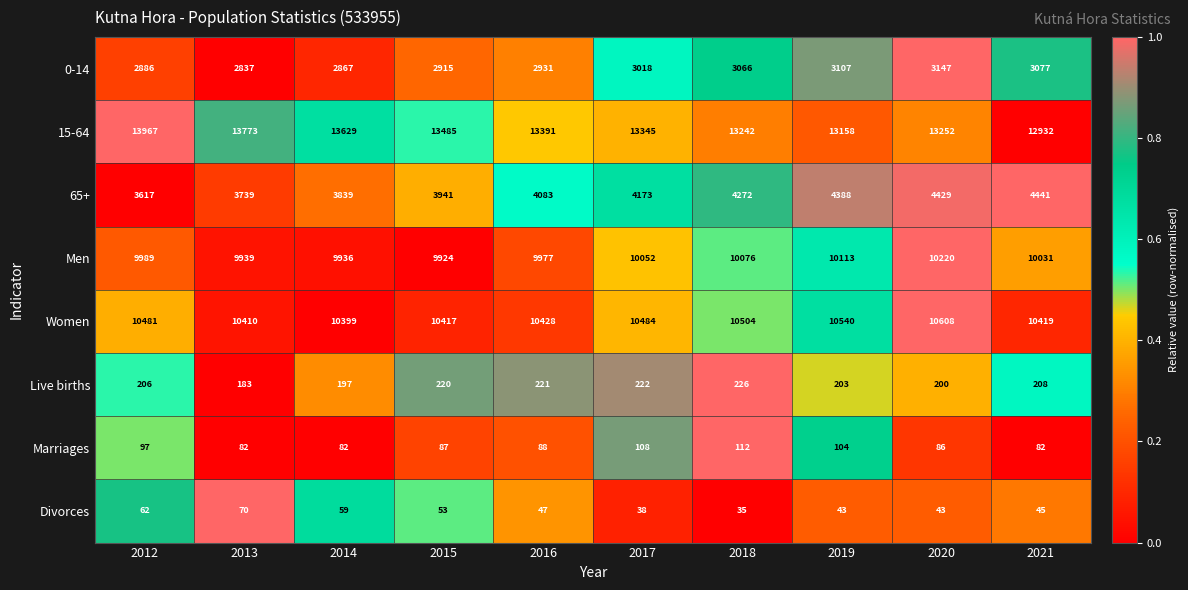

At 2012, list the series in order from largest to smallest.

15-64, Women, Men, 65+, 0-14, Live births, Marriages, Divorces